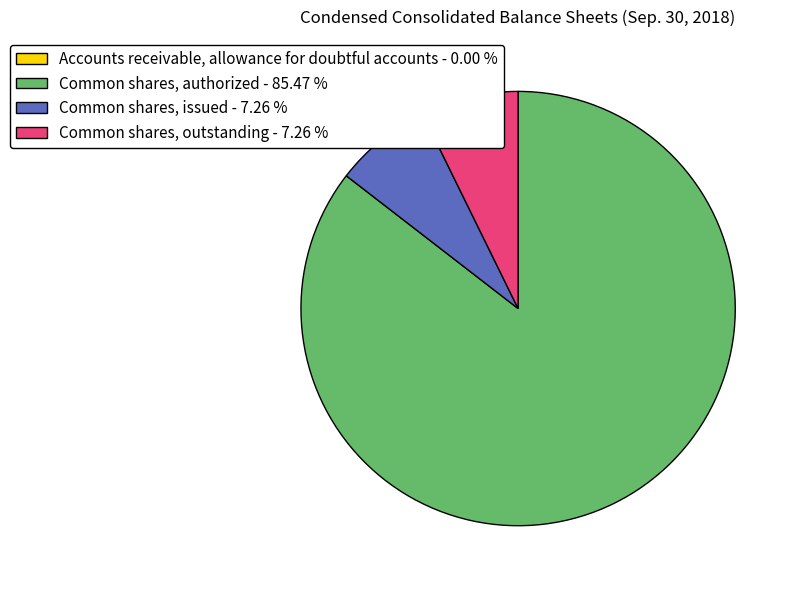

What is the ratio of the value at Common shares, issued - 7.26 % to the value at Common shares, outstanding - 7.26 %?

1.0